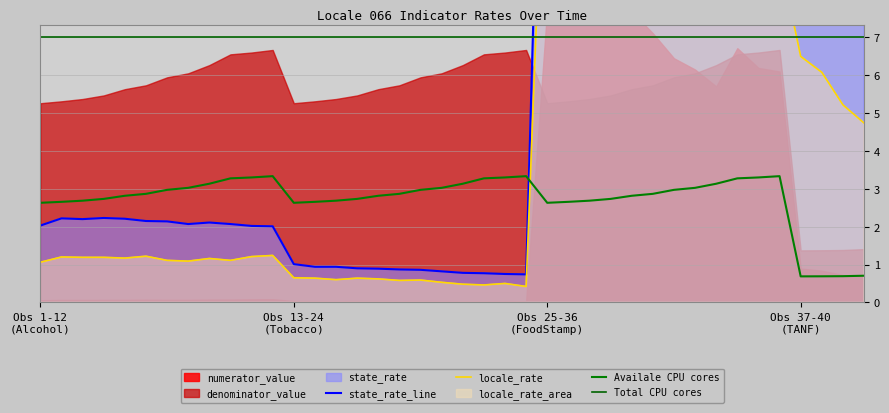

True or false: state_rate and locale_rate intersect in this chart.

False